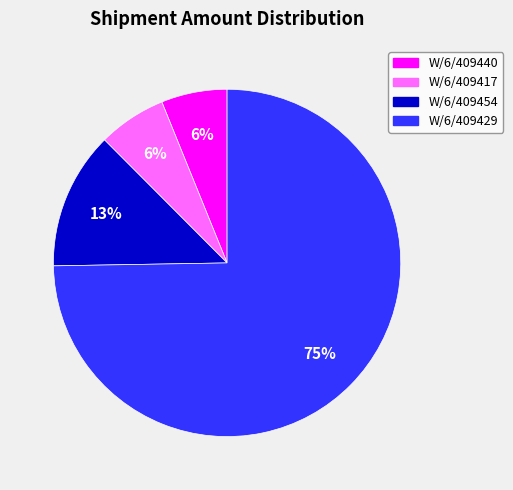

To the nearest percent, what percentage of the pie is W/6/409417?

6%